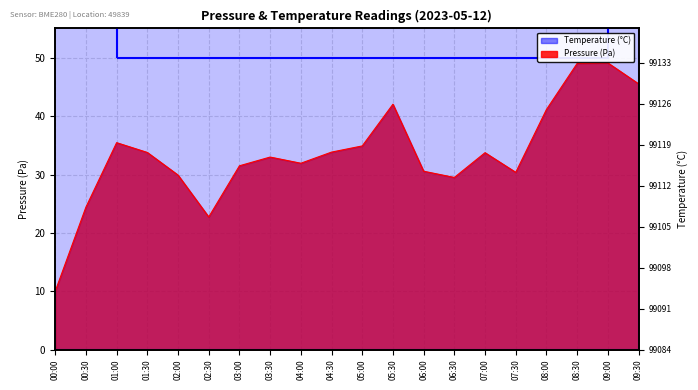

List the labels in order of Pressure (Pa) value, smallest first.

00:00, 02:30, 00:30, 06:30, 02:00, 07:30, 06:00, 03:00, 04:00, 03:30, 07:00, 01:30, 04:30, 05:00, 01:00, 08:00, 05:30, 09:30, 08:30, 09:00